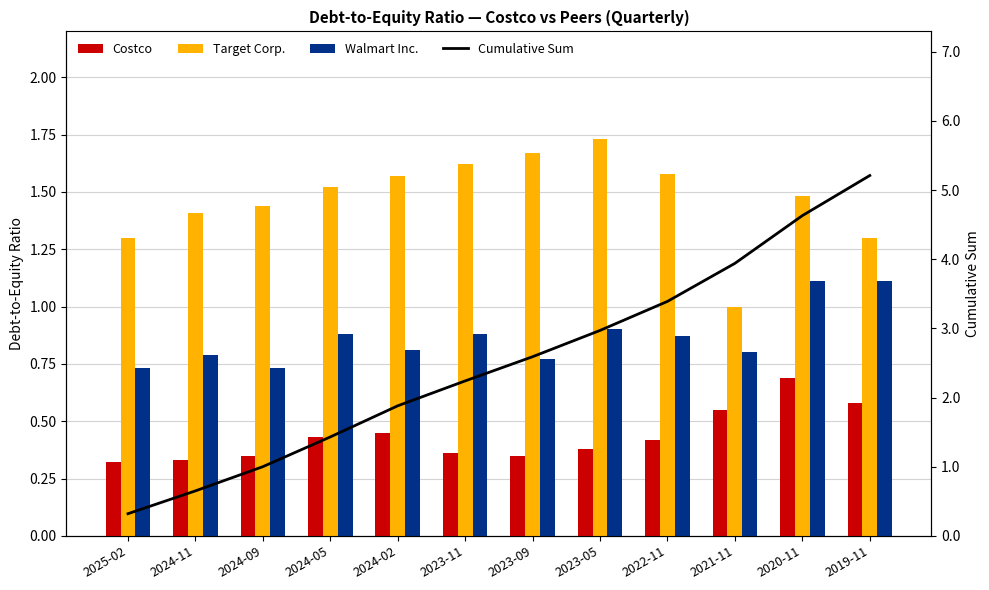

Is the value of Cumulative Sum at 2024-09 greater than the value of Costco at 2021-11?

Yes